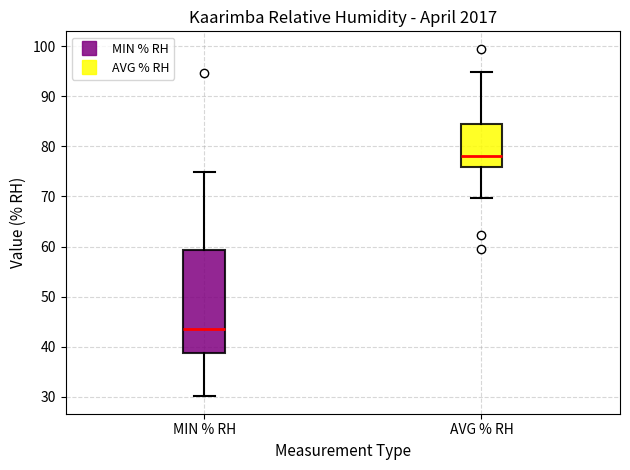

Which box has the highest median line?

AVG % RH